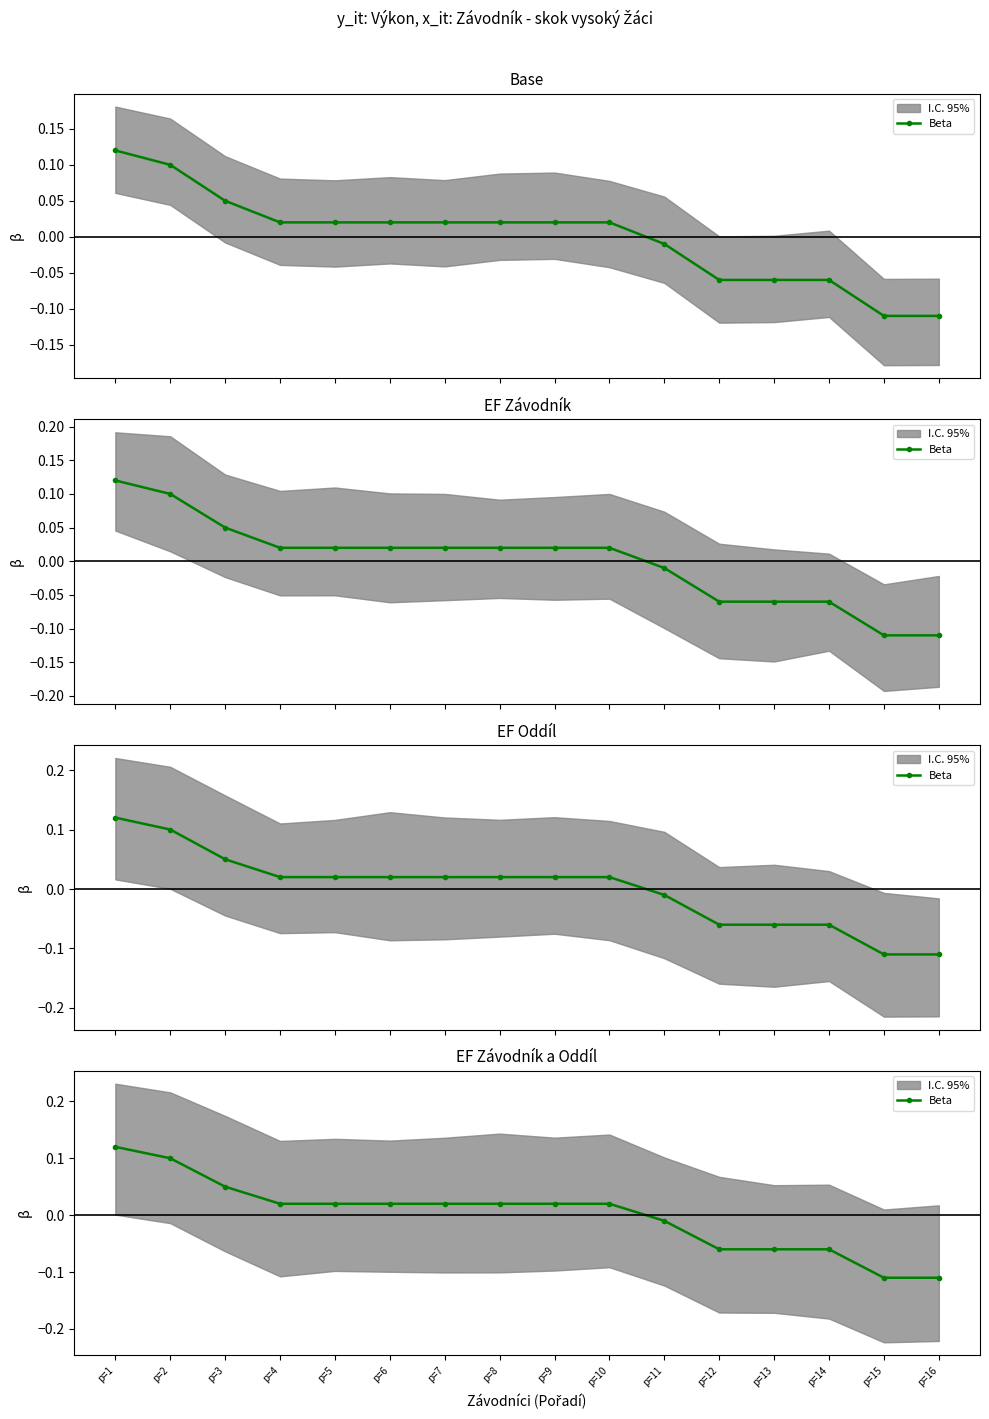

Which label corresponds to the largest value in the chart?

p=1